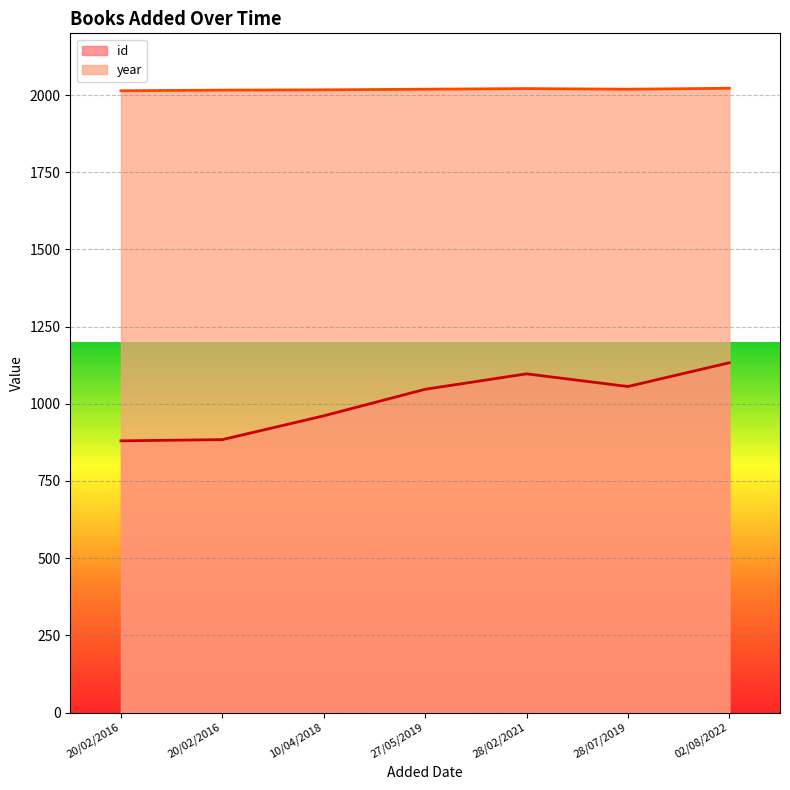

True or false: year and id intersect in this chart.

False